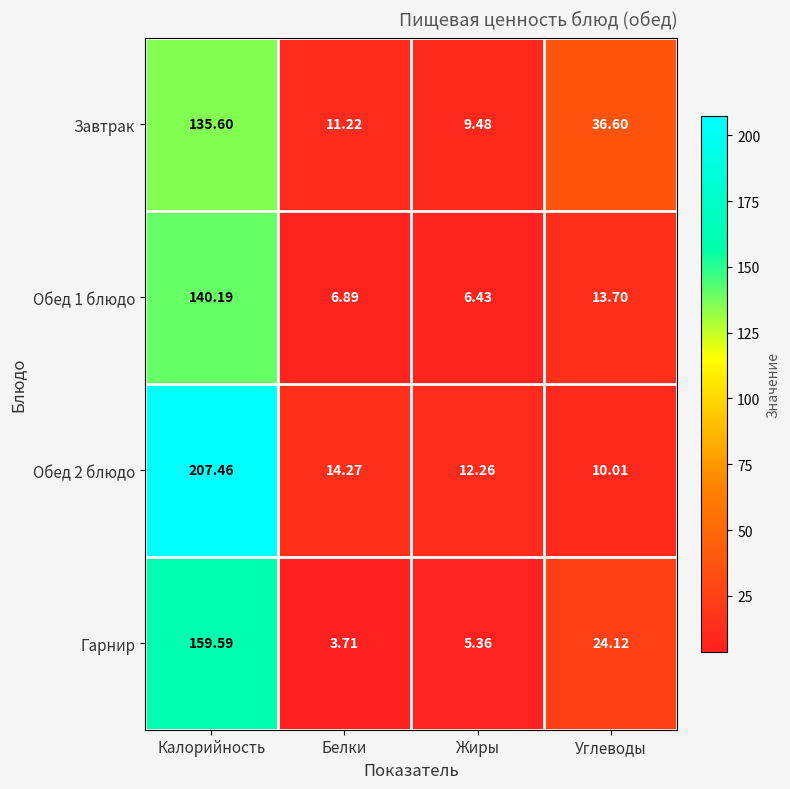

At which label is Обед 2 блюдо closest to 108?

Белки